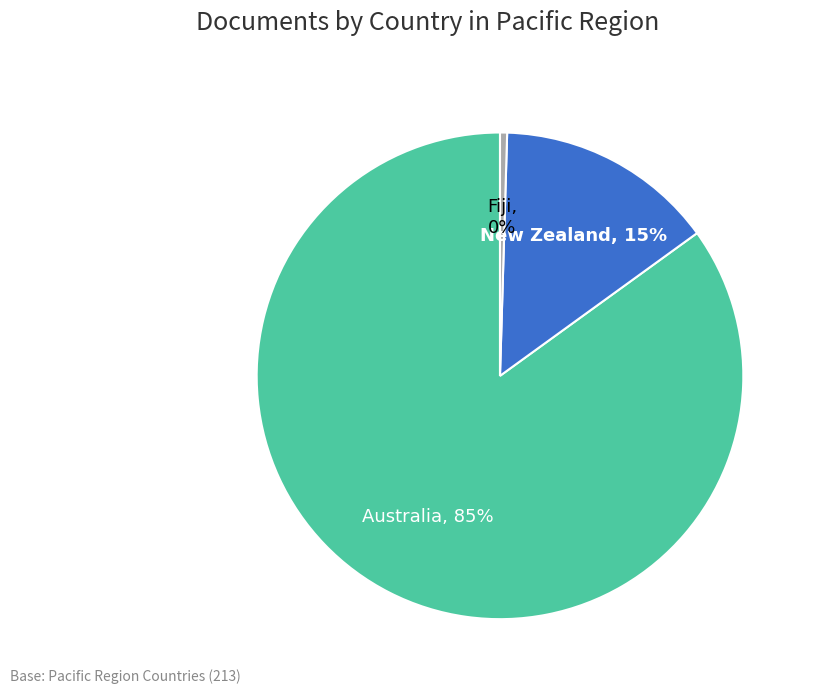

What is the smallest slice in the pie chart?

Fiji